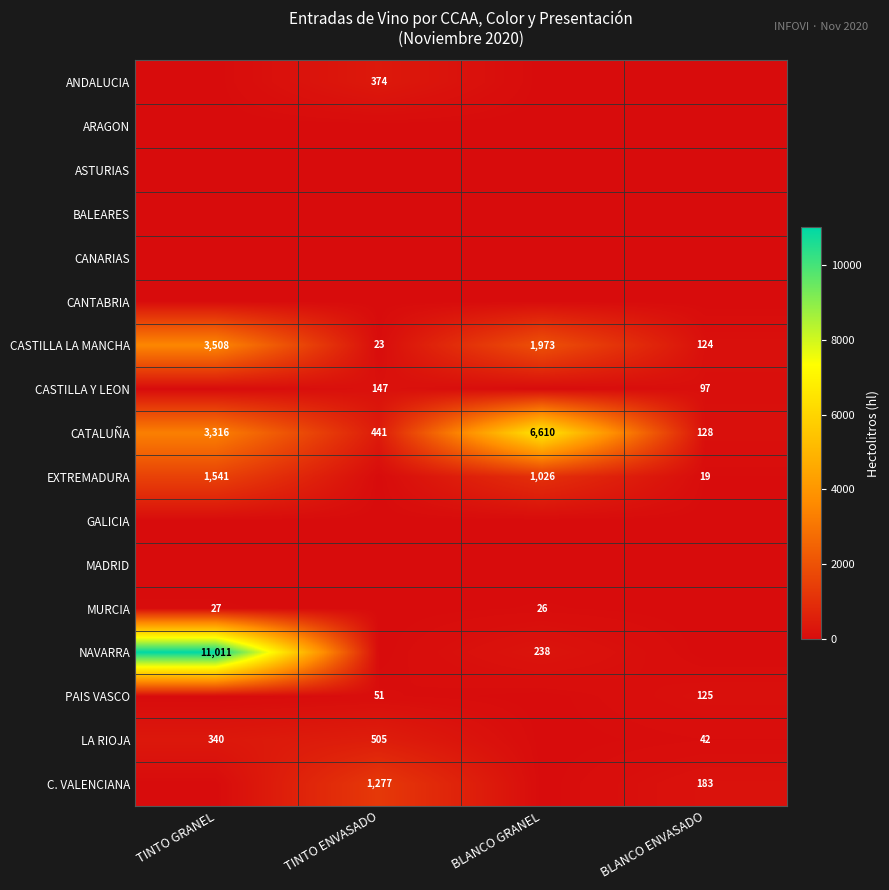

What is the sum of the CASTILLA LA MANCHA values at TINTO ENVASADO and BLANCO GRANEL?

1996